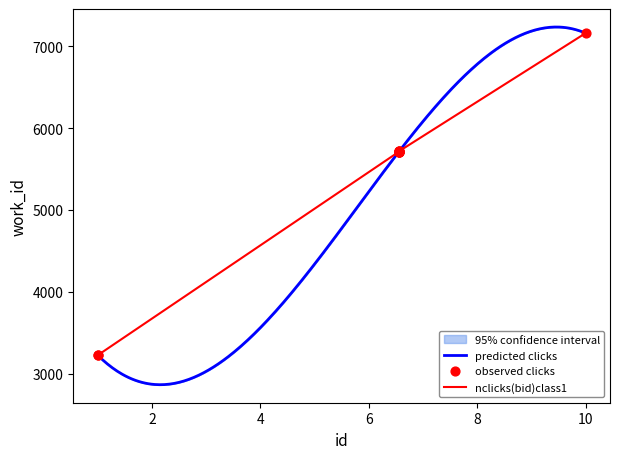

What is the lowest value of the nclicks(bid)class1 series?

3224